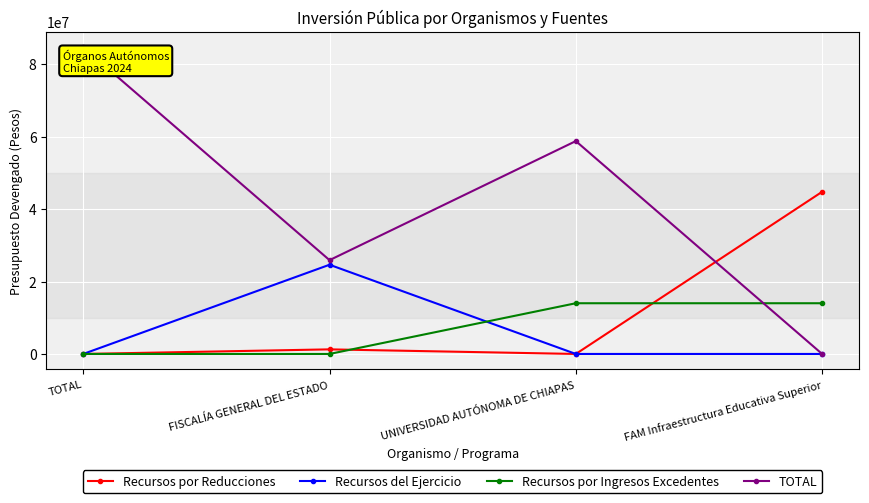

Does the chart have visible grid lines?

Yes